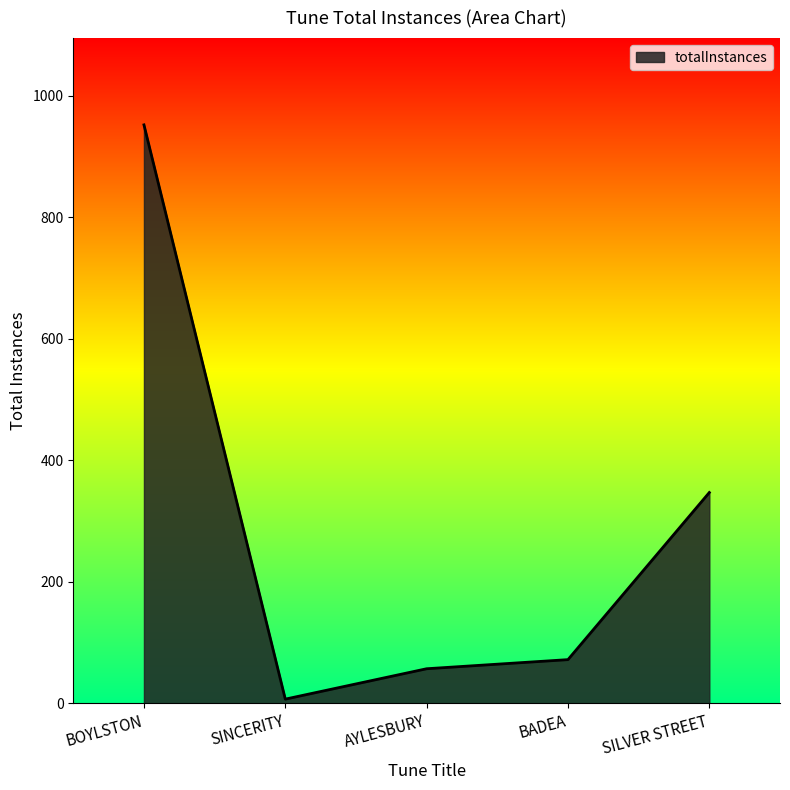

List the labels in order of value, largest first.

BOYLSTON, SILVER STREET, BADEA, AYLESBURY, SINCERITY